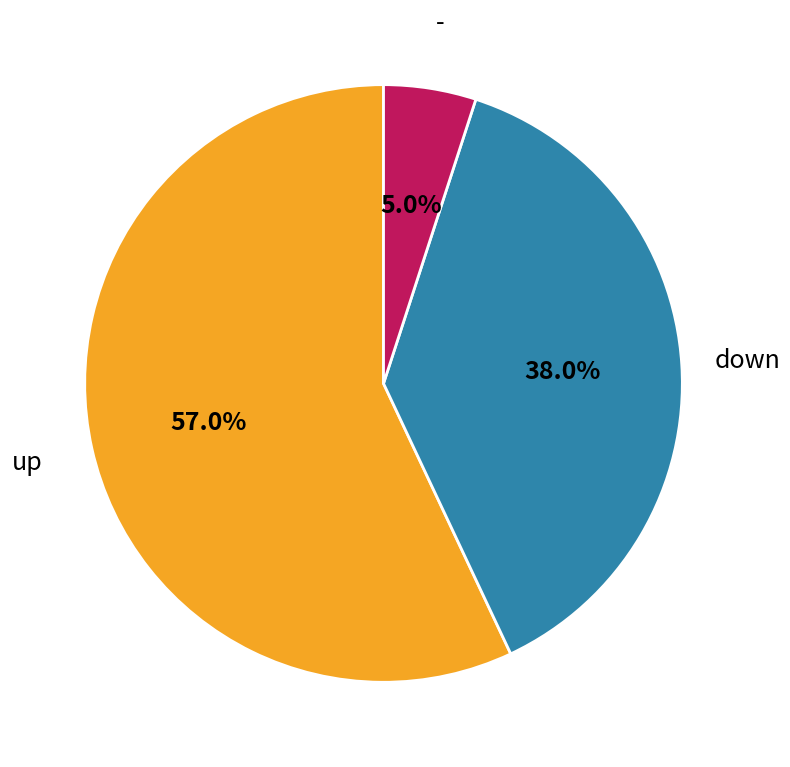

Is there a majority slice in this chart?

Yes